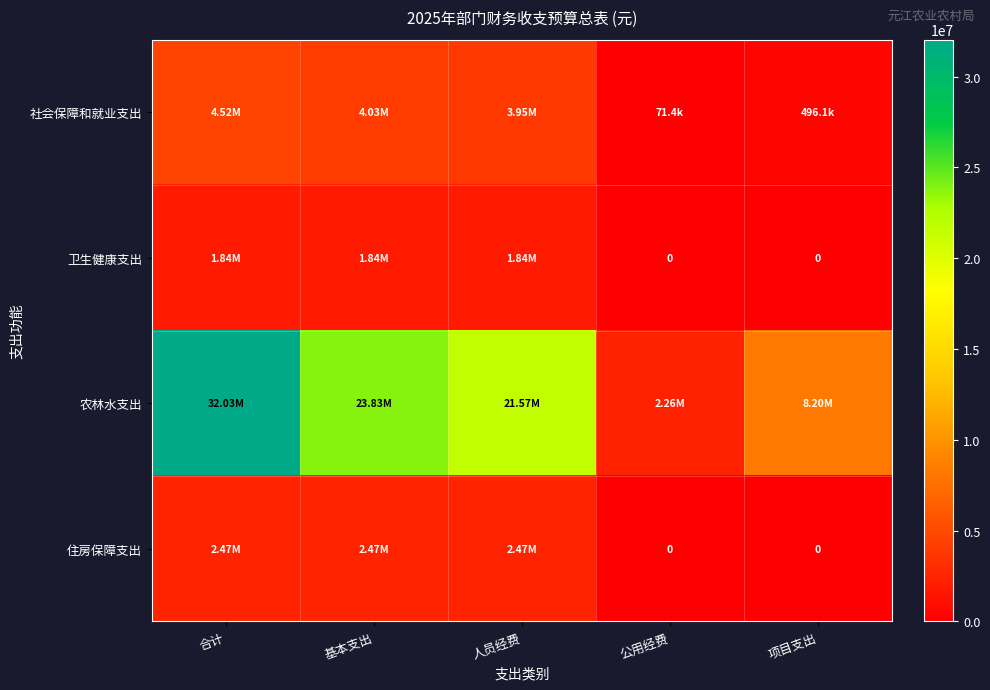

True or false: 卫生健康支出 has a value of 1835518.4 at 基本支出.

True